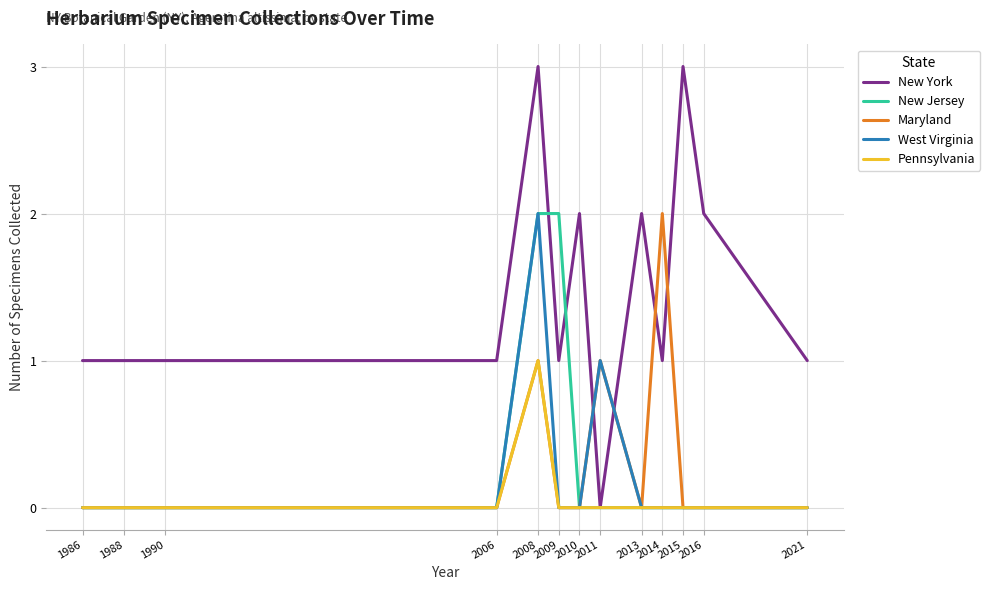

Reading right to left, extract all data points from this chart.

New York: 1	2	3	1	2	0	2	1	3	1	1	1	1
New Jersey: 0	0	0	0	0	0	0	2	2	0	0	0	0
Maryland: 0	0	0	2	0	1	0	0	1	0	0	0	0
West Virginia: 0	0	0	0	0	1	0	0	2	0	0	0	0
Pennsylvania: 0	0	0	0	0	0	0	0	1	0	0	0	0